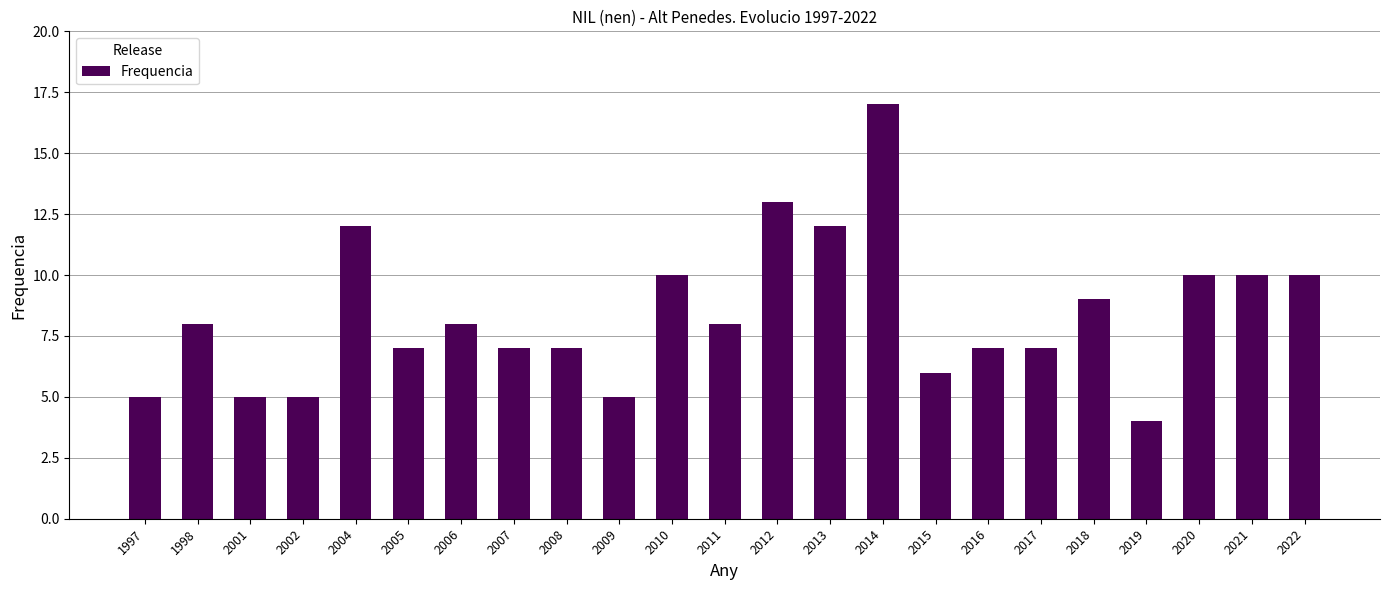

Between 2017 and 2004, which is larger?

2004